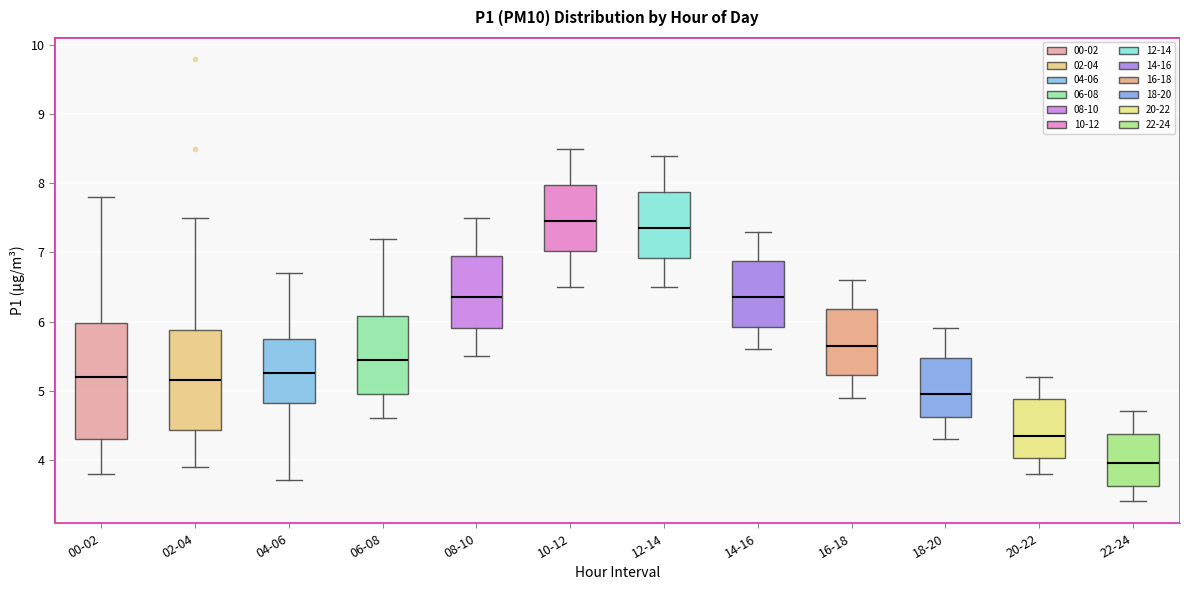

Comparing the boxes themselves (not the whiskers), which one is the tallest?

00-02